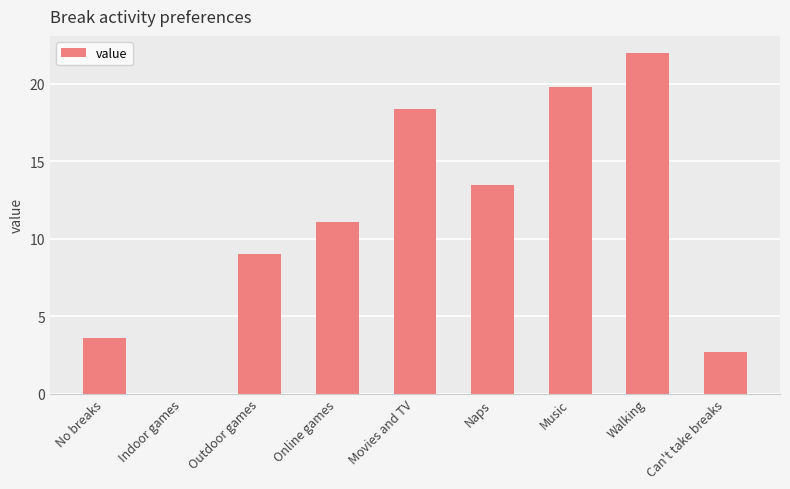

What is the average value?

11.1